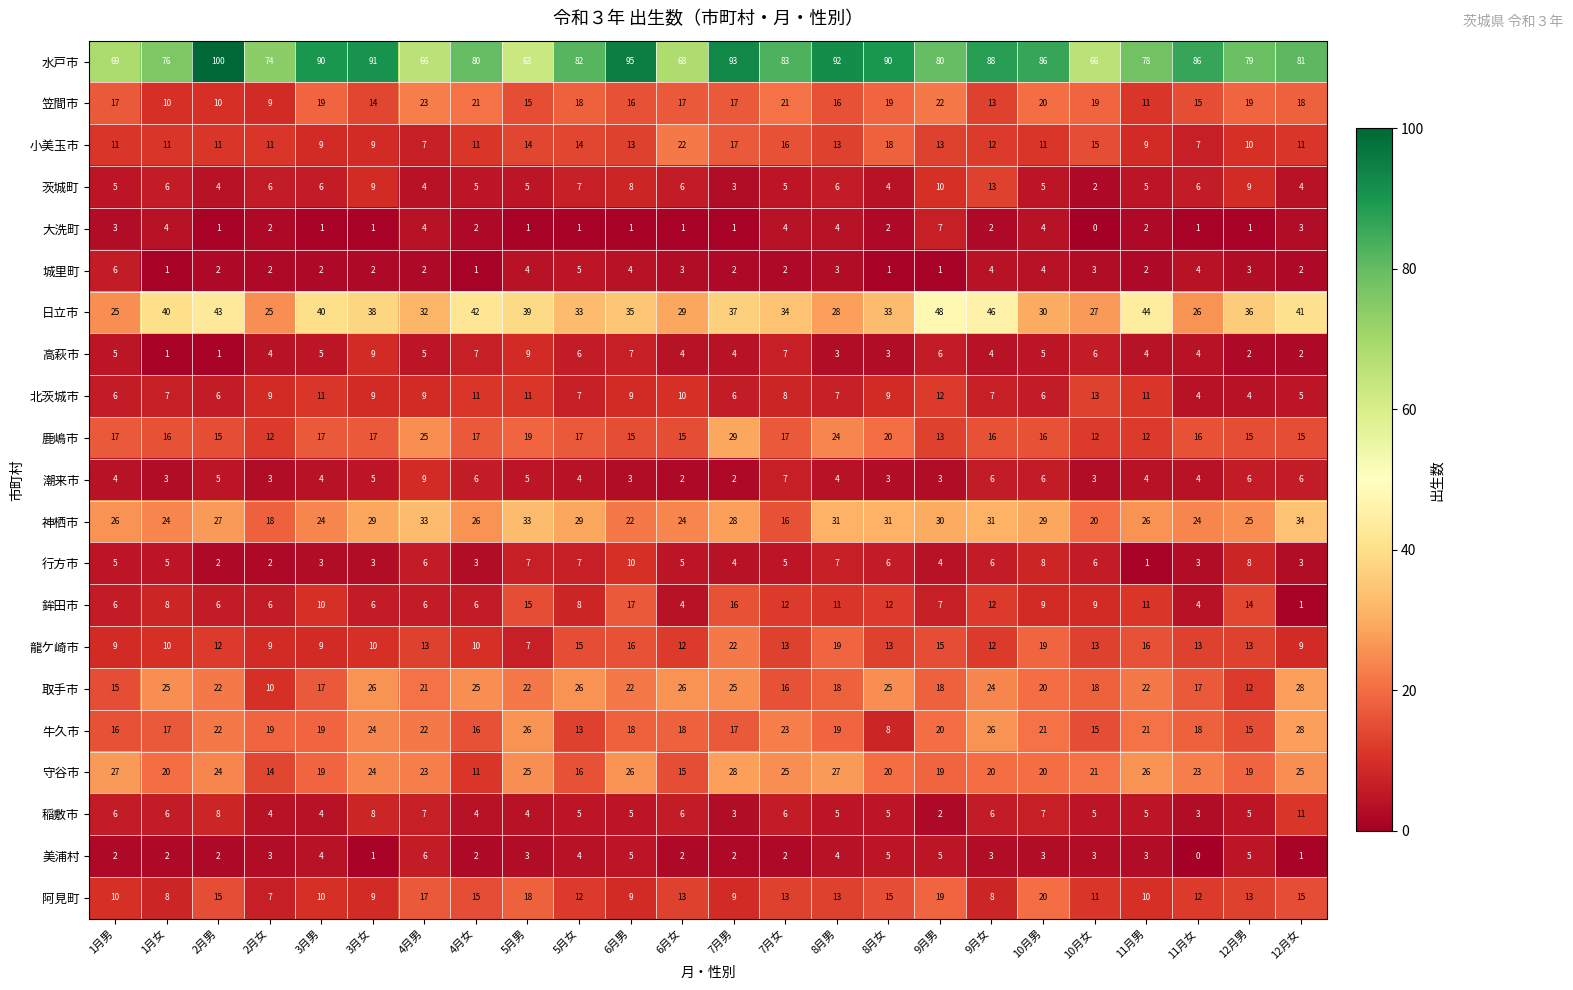

What is the difference between the highest and lowest values at 9月男?

79